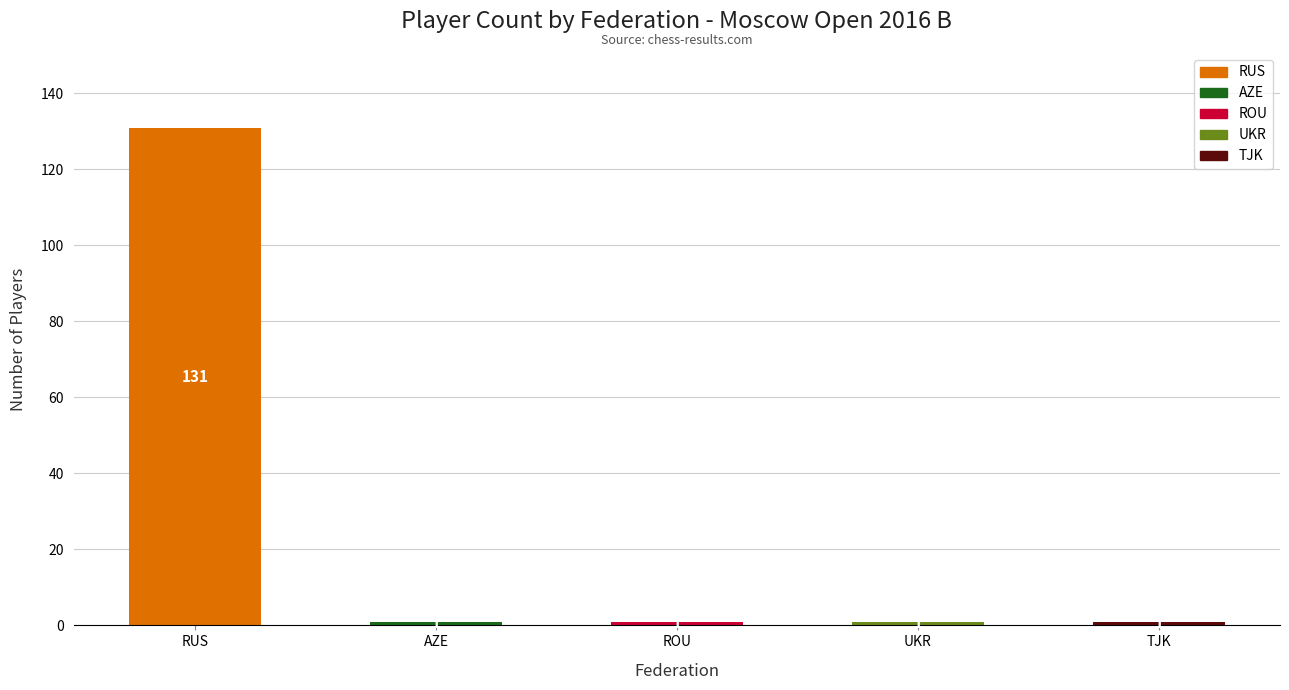

Reading left to right, transcribe all the data shown in this chart.

131	1	1	1	1